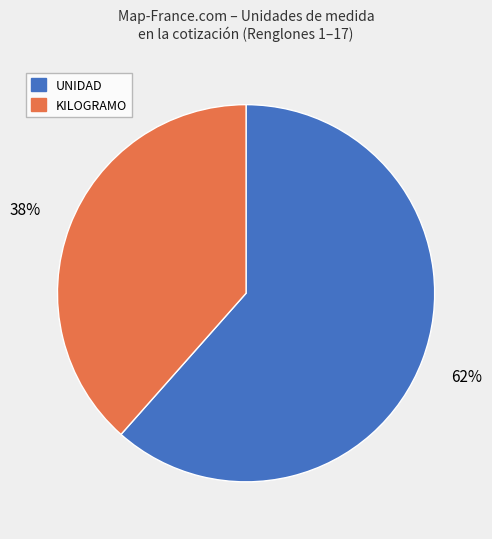

Is there any slice that represents more than half of the pie?

Yes